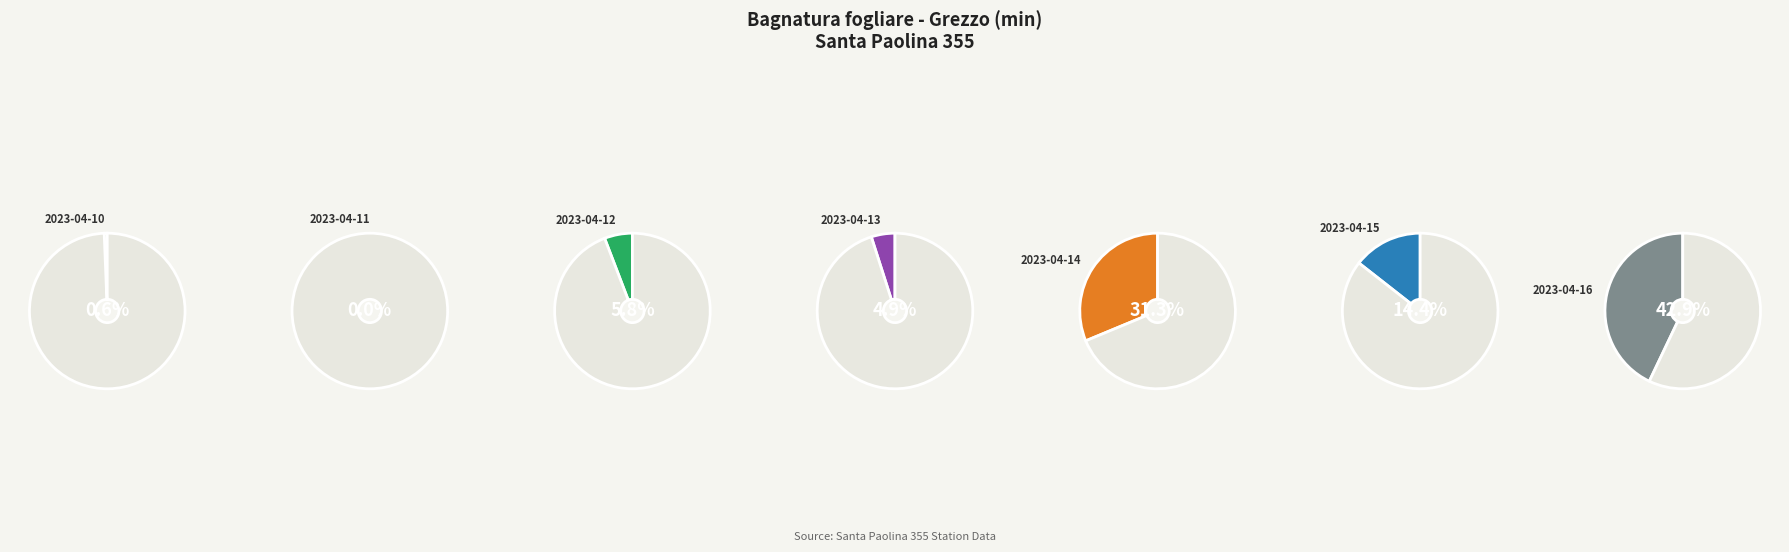

The 2023-04-14 slice represents 44% of the pie. True or false?

False